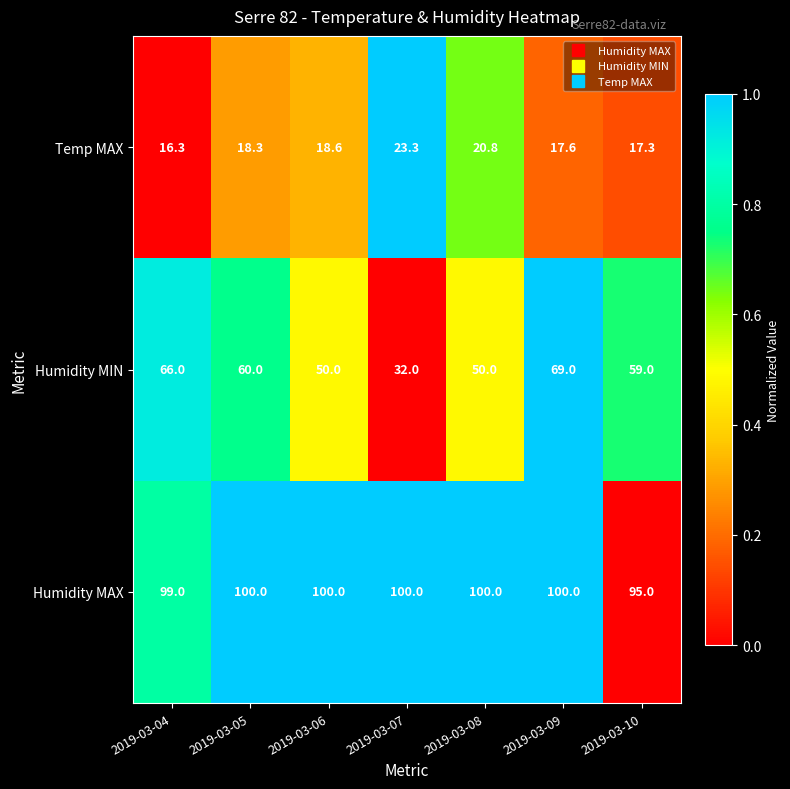

What is the highest value of the Temp MAX series?

23.3